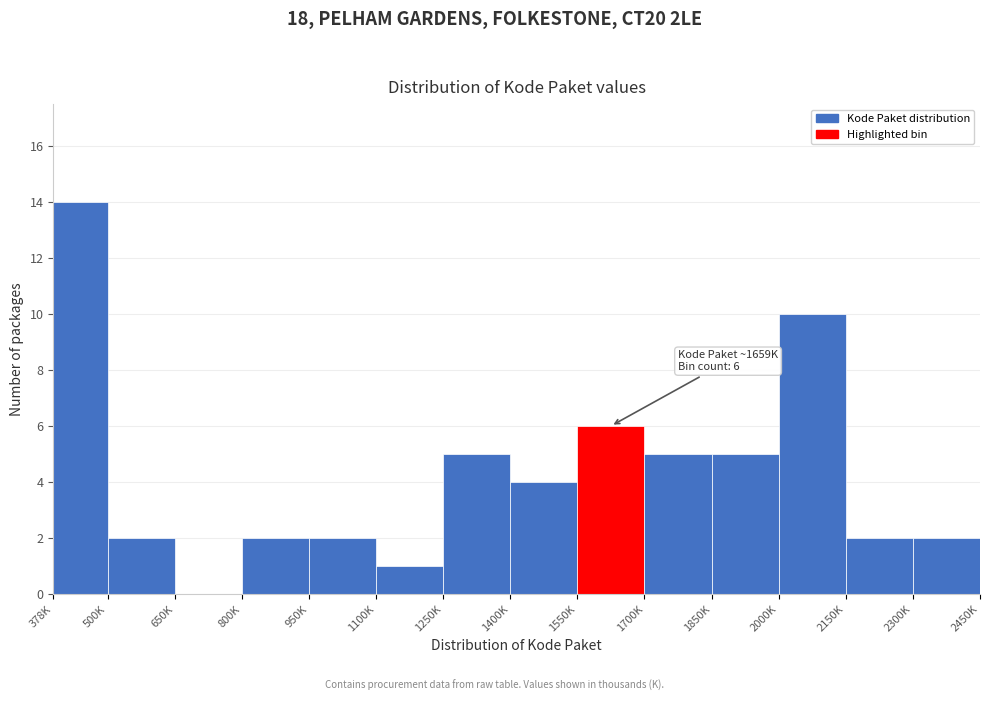

Reading left to right, extract all data points from this chart.

378K=14	500K=2	650K=0	800K=2	950K=2	1100K=1	1250K=5	1400K=4	1550K=6	1700K=5	1850K=5	2000K=10	2150K=2	2300K=2